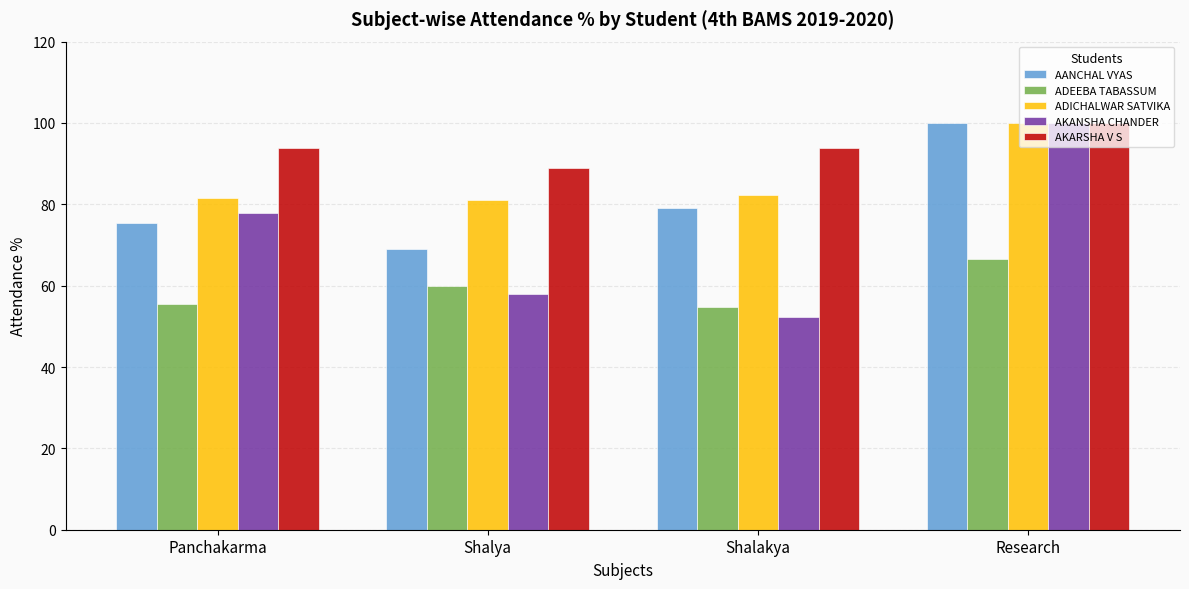

Between Panchakarma and Shalya, which series saw the biggest shift?

AKANSHA CHANDER